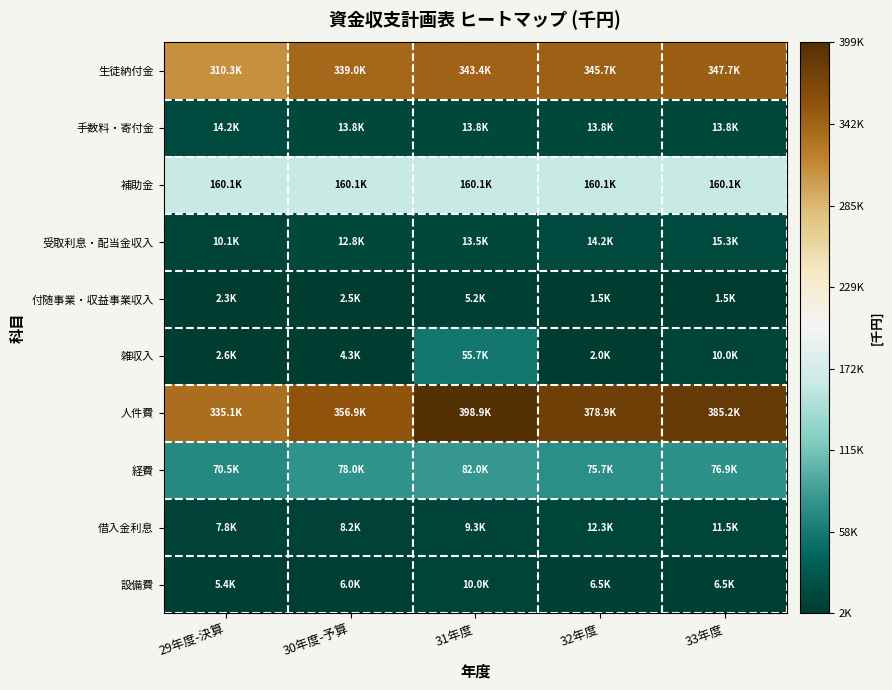

Reading right to left, list all the values displayed in this chart.

生徒納付金: 33年度=347670	32年度=345740	31年度=343440	30年度-予算=338969	29年度-決算=310333
手数料・寄付金: 33年度=13800	32年度=13800	31年度=13800	30年度-予算=13800	29年度-決算=14250
補助金: 33年度=160100	32年度=160100	31年度=160100	30年度-予算=160100	29年度-決算=160100
受取利息・配当金収入: 33年度=15300	32年度=14200	31年度=13500	30年度-予算=12800	29年度-決算=10100
付随事業・収益事業収入: 33年度=1500	32年度=1500	31年度=5200	30年度-予算=2500	29年度-決算=2300
雑収入: 33年度=10000	32年度=2000	31年度=55700	30年度-予算=4300	29年度-決算=2600
人件費: 33年度=385200	32年度=378900	31年度=398900	30年度-予算=356939	29年度-決算=335109
経費: 33年度=76860	32年度=75670	31年度=82000	30年度-予算=78050	29年度-決算=70500
借入金利息: 33年度=11500	32年度=12300	31年度=9300	30年度-予算=8200	29年度-決算=7750
設備費: 33年度=6500	32年度=6500	31年度=10000	30年度-予算=6000	29年度-決算=5400